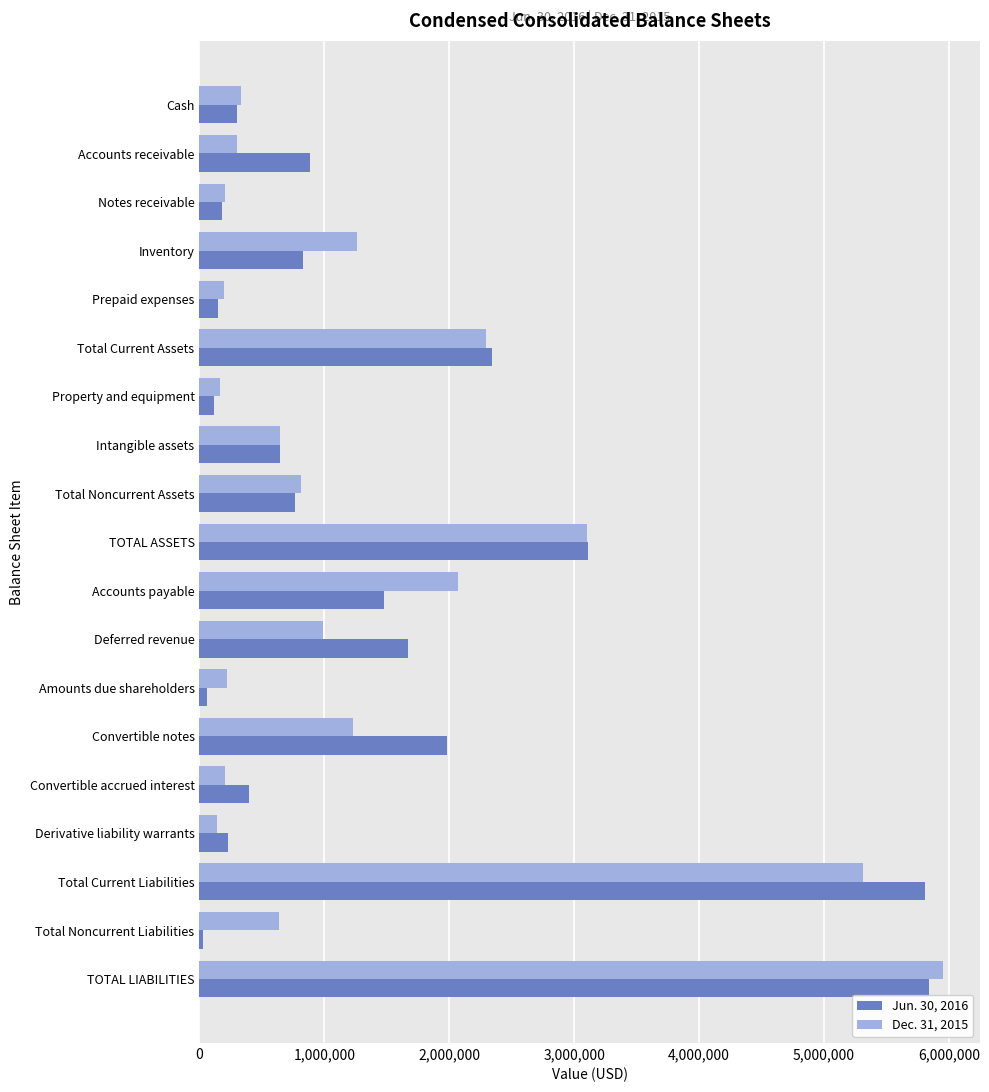

What is the spread (max minus min) of values at TOTAL ASSETS?

9278